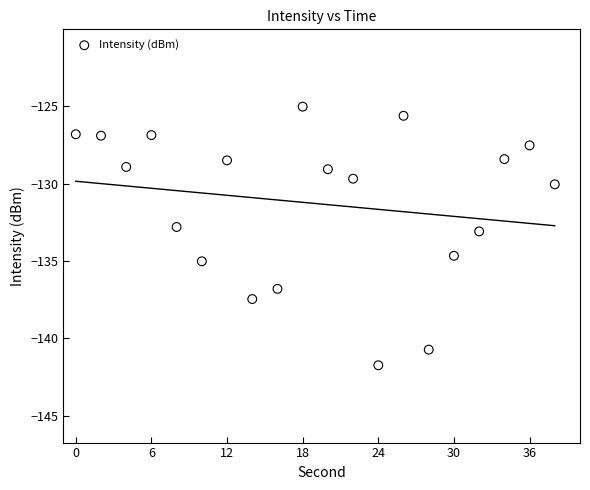

What is the range of X values (max minus min)?

38.0